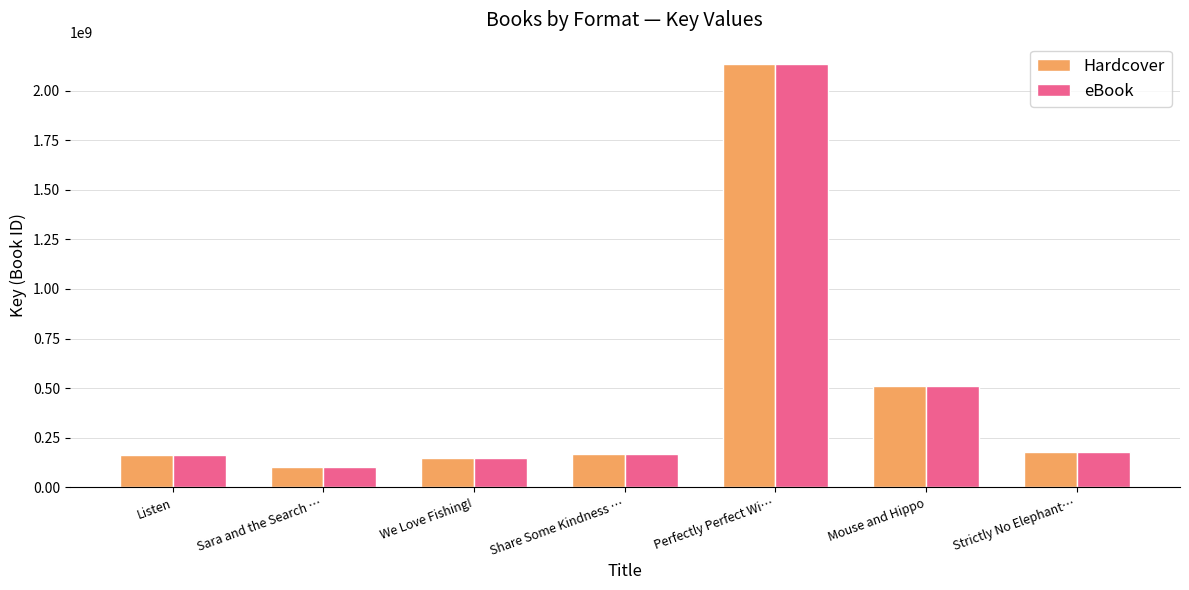

The value of eBook at Listen is 44528313. True or false?

False